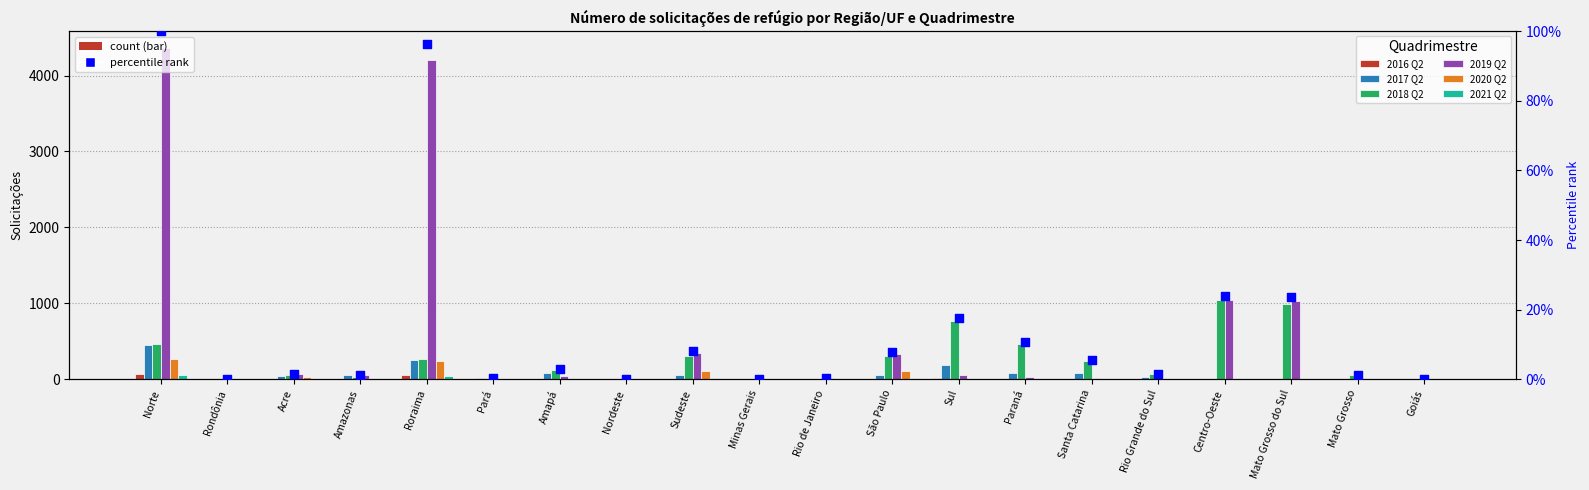

At how many categories does at least one series exceed 2386?

2